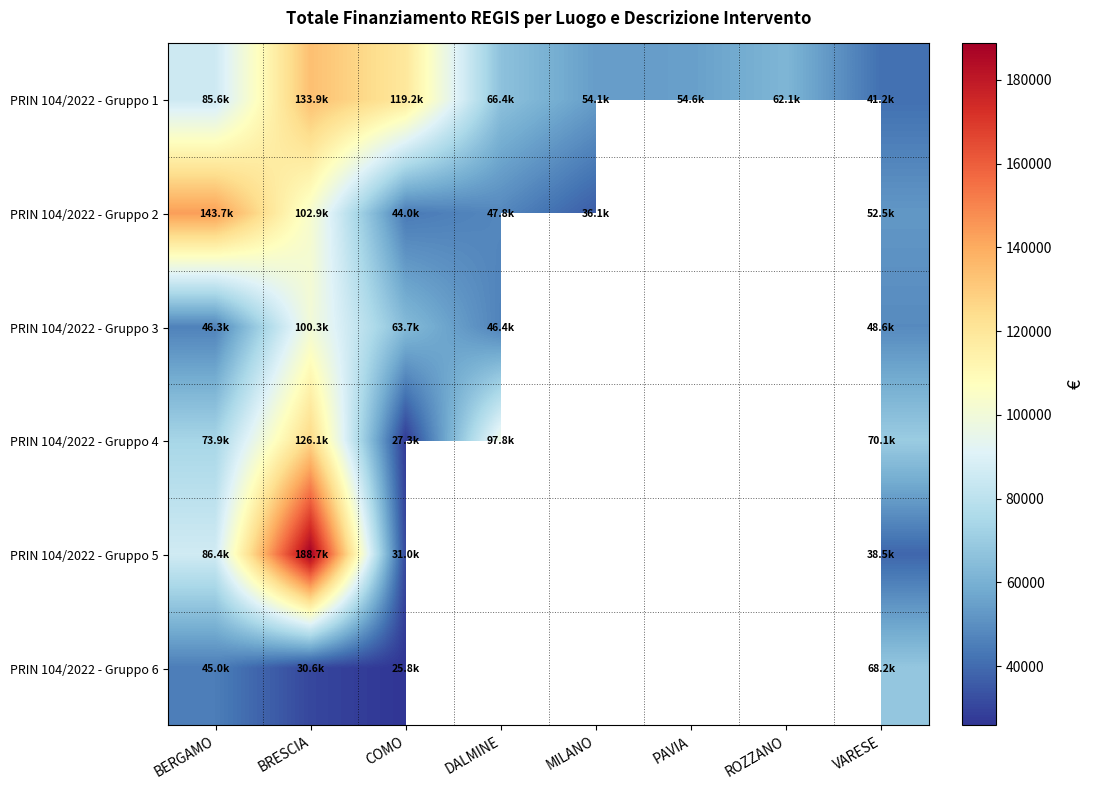

How many distinct data groups are displayed?

6